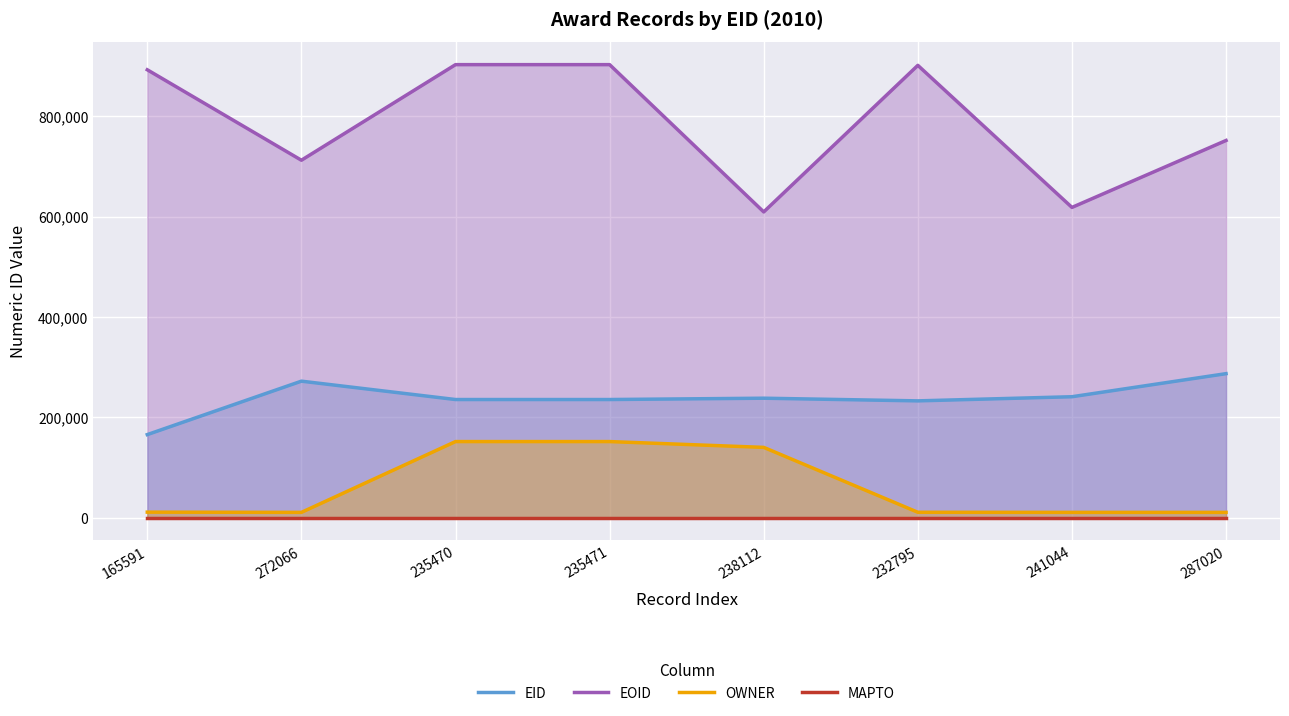

Where is EOID nearest to the value 755994?

287020